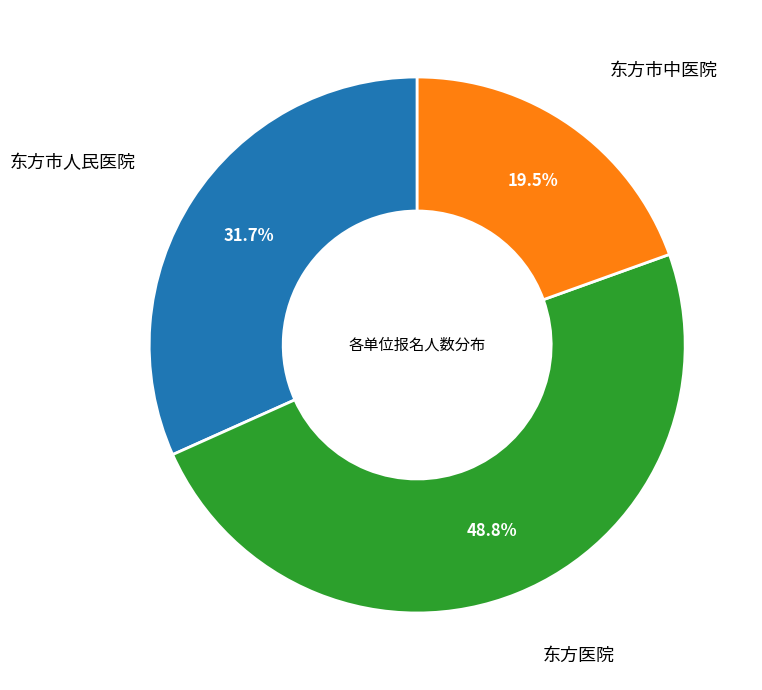

Is there a majority slice in this chart?

No